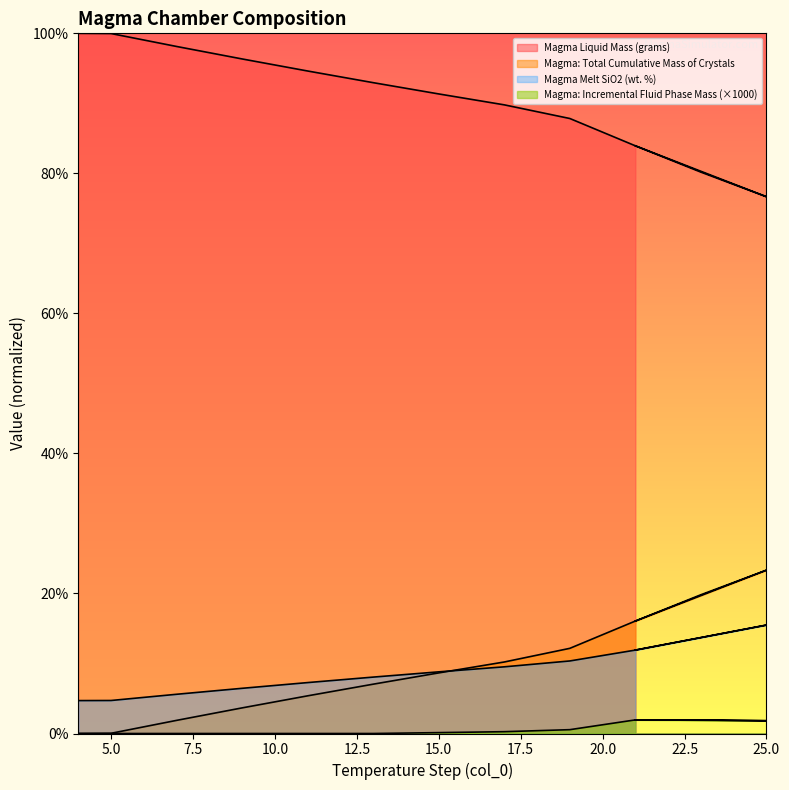

What is the value of the Magma Liquid Mass (grams) point at the 11th from the left?

80.2